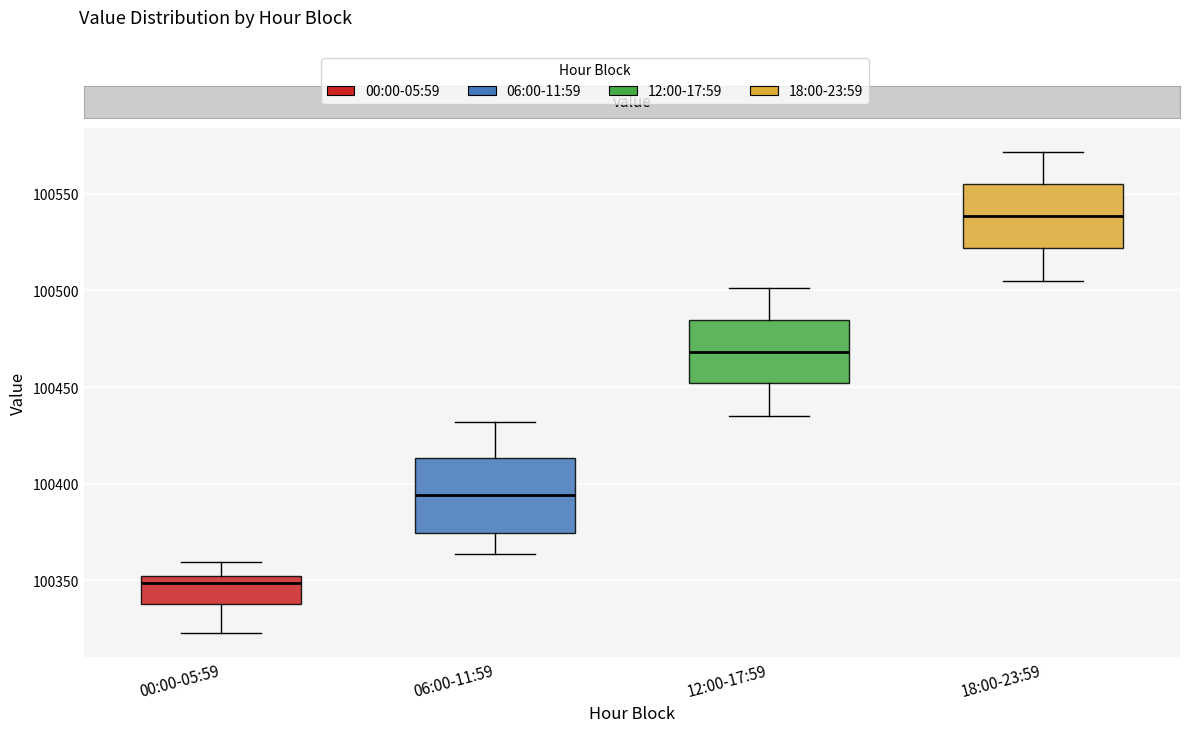

Reading left to right, read every box against the y-axis: the position of its median line, the range the box covers, and the ends of its whiskers. The values are not printed on the chart, so give them approximately, as read against the axis.

00:00-05:59: median 100350 (just below the box's upper edge), box 100340 to 100350, whiskers 100325 to 100360
06:00-11:59: median 100395, box 100375 to 100415, whiskers 100365 to 100430
12:00-17:59: median 100470, box 100450 to 100485, whiskers 100435 to 100500
18:00-23:59: median 100540, box 100520 to 100555, whiskers 100505 to 100570